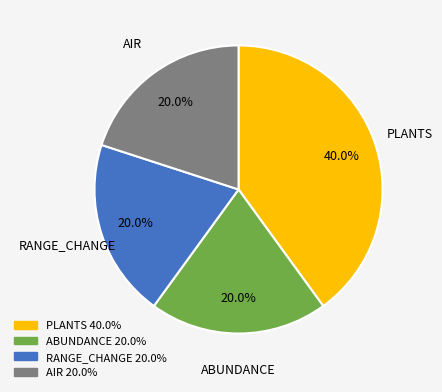

Does any single category account for the majority?

No